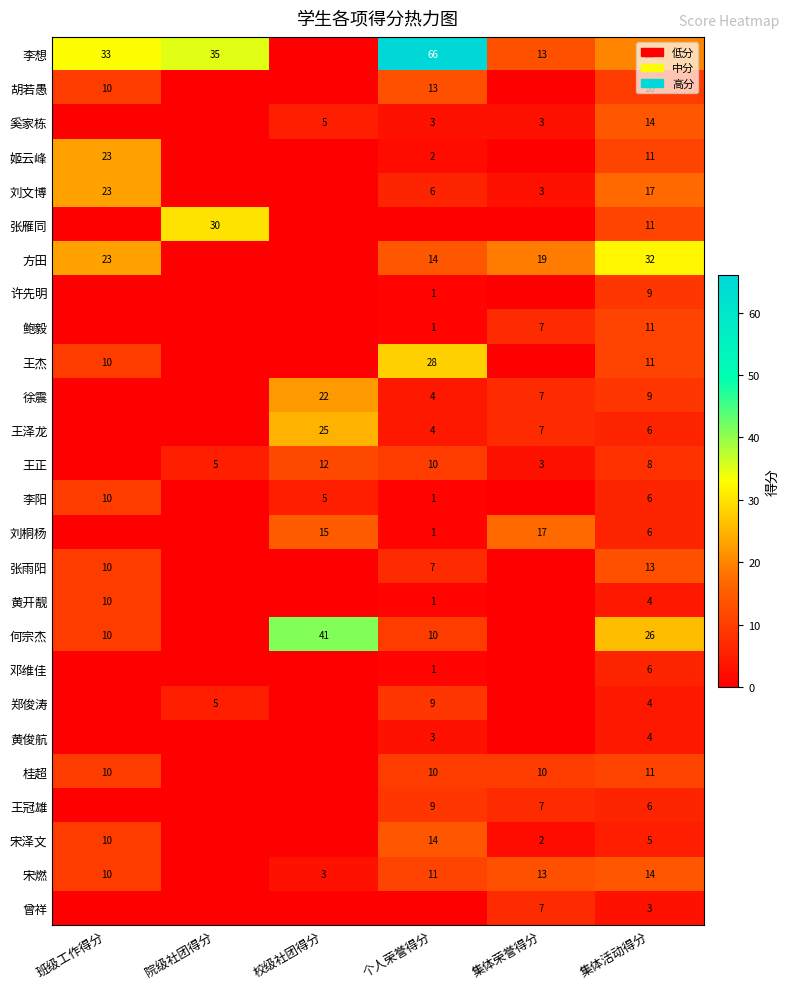

The value of 奚家栋 at 集体活动得分 is 14. True or false?

True